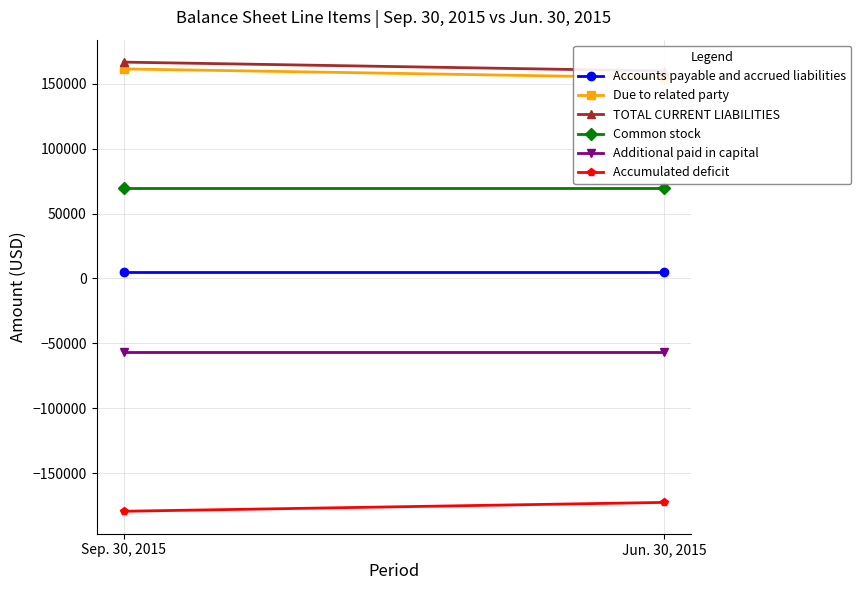

Reading right to left, extract all data points from this chart.

Accounts payable and accrued liabilities: Jun. 30, 2015=5224	Sep. 30, 2015=5224
Due to related party: Jun. 30, 2015=154684	Sep. 30, 2015=161507
TOTAL CURRENT LIABILITIES: Jun. 30, 2015=159908	Sep. 30, 2015=166731
Common stock: Jun. 30, 2015=69820	Sep. 30, 2015=69820
Additional paid in capital: Jun. 30, 2015=-57080	Sep. 30, 2015=-57080
Accumulated deficit: Jun. 30, 2015=-172648	Sep. 30, 2015=-179471